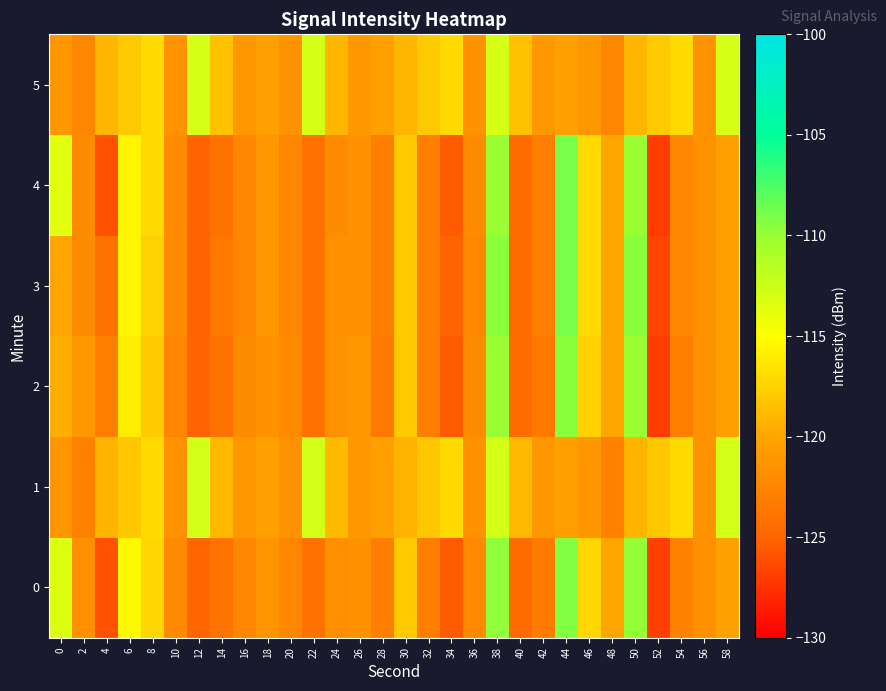

Reading left to right, extract all data points from this chart.

0: 0=-113.3	2=-121.7	4=-125.9	6=-115.3	8=-117.3	10=-122.2	12=-125.0	14=-123.8	16=-122.5	18=-121.2	20=-122.5	22=-124.0	24=-121.8	26=-121.4	28=-123.2	30=-117.9	32=-123.0	34=-125.5	36=-122.2	38=-109.6	40=-124.5	42=-123.3	44=-109.3	46=-117.2	48=-120.0	50=-109.8	52=-126.7	54=-122.6	56=-121.6	58=-120.4
1: 0=-121.1	2=-122.7	4=-119.1	6=-118.1	8=-117.1	10=-121.5	12=-112.9	14=-118.8	16=-121.1	18=-120.4	20=-121.5	22=-112.9	24=-118.8	26=-121.1	28=-120.4	30=-119.1	32=-118.1	34=-117.1	36=-121.5	38=-112.9	40=-118.8	42=-121.1	44=-120.4	46=-121.1	48=-122.7	50=-119.1	52=-118.1	54=-117.1	56=-121.5	58=-112.9
2: 0=-119.5	2=-121.0	4=-123.0	6=-116.0	8=-118.0	10=-122.5	12=-125.0	14=-124.0	16=-122.0	18=-121.5	20=-122.0	22=-124.0	24=-121.5	26=-121.0	28=-123.5	30=-118.0	32=-123.0	34=-125.5	36=-122.0	38=-110.0	40=-124.5	42=-123.5	44=-109.5	46=-117.5	48=-120.0	50=-110.0	52=-127.0	54=-123.0	56=-121.5	58=-120.5
3: 0=-120.0	2=-122.0	4=-124.0	6=-115.5	8=-117.5	10=-122.0	12=-125.0	14=-123.5	16=-122.5	18=-121.0	20=-122.5	22=-124.0	24=-121.5	26=-121.5	28=-123.0	30=-118.0	32=-123.0	34=-125.0	36=-122.5	38=-109.5	40=-124.5	42=-123.0	44=-109.0	46=-117.0	48=-120.0	50=-109.5	52=-126.5	54=-122.5	56=-121.5	58=-120.5
4: 0=-113.5	2=-122.0	4=-126.0	6=-115.5	8=-117.0	10=-122.0	12=-125.0	14=-124.0	16=-122.5	18=-121.0	20=-122.5	22=-124.0	24=-122.0	26=-121.5	28=-123.0	30=-118.0	32=-123.0	34=-125.5	36=-122.0	38=-110.0	40=-124.5	42=-123.0	44=-109.0	46=-117.0	48=-120.0	50=-110.0	52=-127.0	54=-122.5	56=-121.5	58=-120.5
5: 0=-121.0	2=-122.5	4=-119.0	6=-118.0	8=-117.0	10=-121.5	12=-113.0	14=-118.5	16=-121.0	18=-120.5	20=-121.5	22=-113.0	24=-119.0	26=-121.0	28=-120.5	30=-119.0	32=-118.0	34=-117.0	36=-121.5	38=-113.0	40=-118.5	42=-121.0	44=-120.5	46=-121.0	48=-122.5	50=-119.0	52=-118.0	54=-117.0	56=-121.5	58=-113.0